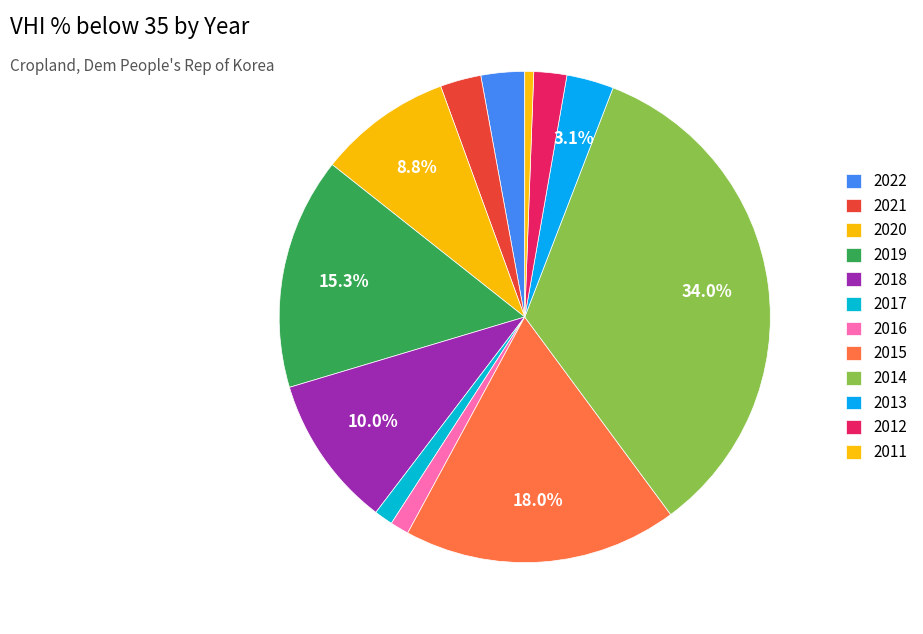

To the nearest percent, what portion does 2018 represent?

10%